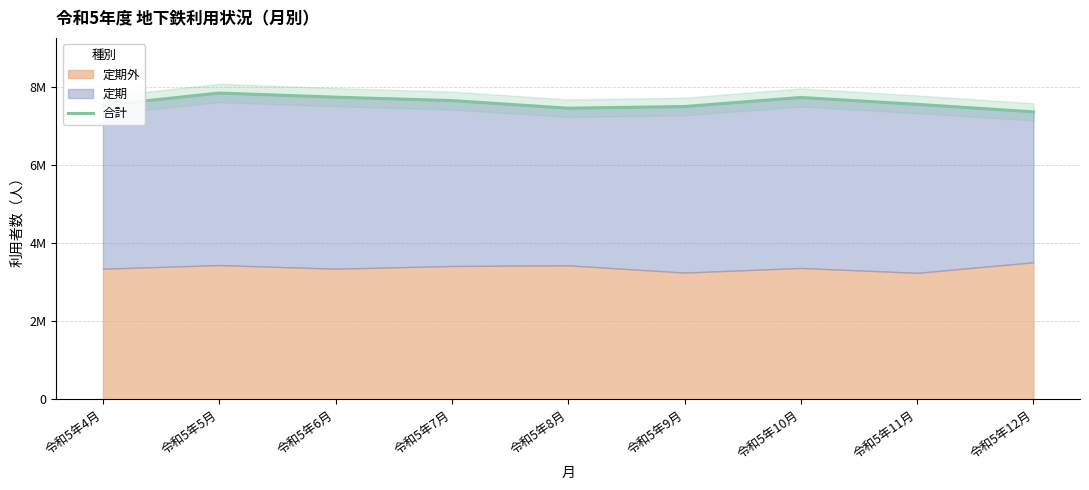

What is the ratio of the value at 令和5年7月 to the value at 令和5年9月?

1.0